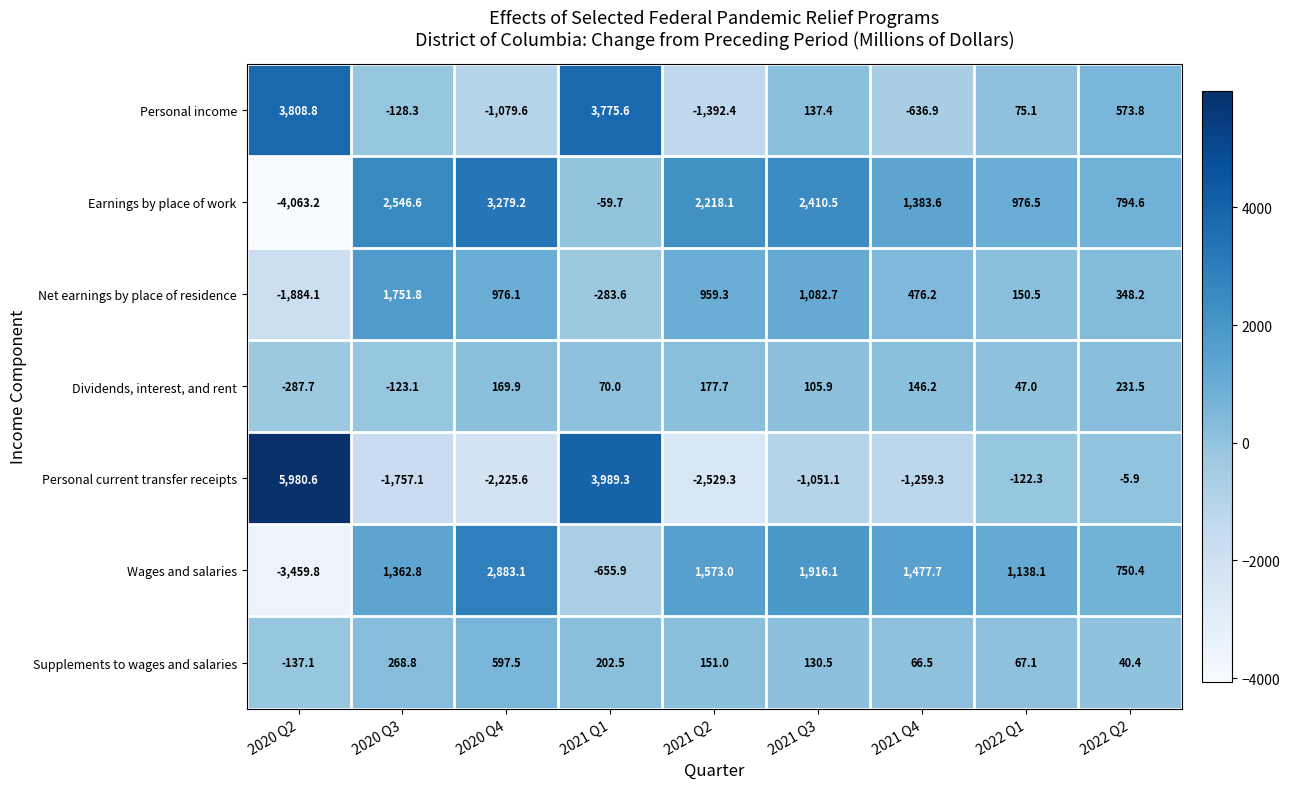

At 2021 Q4, list the series in order from largest to smallest.

Wages and salaries, Earnings by place of work, Net earnings by place of residence, Dividends, interest, and rent, Supplements to wages and salaries, Personal income, Personal current transfer receipts